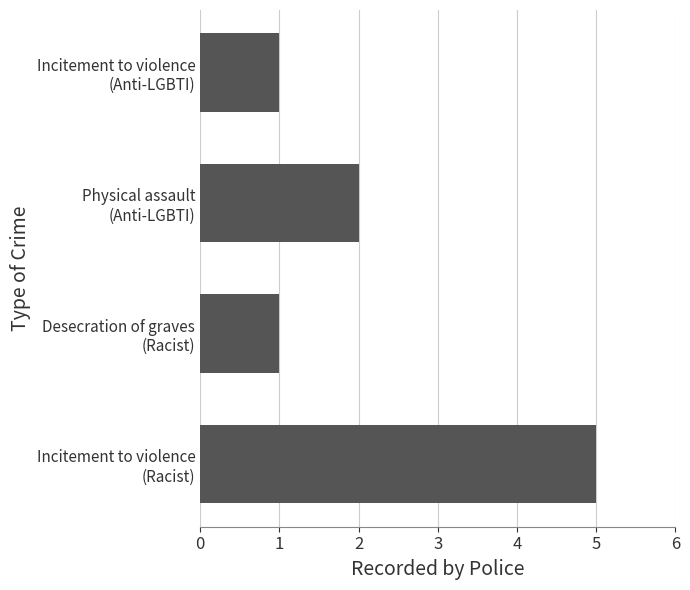

How many bars are there in total?

4